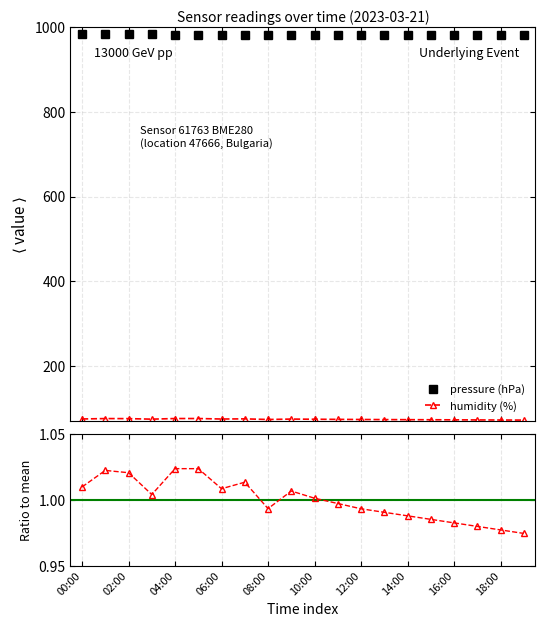

Where does the humidity ratio series first go above 1?

00:00